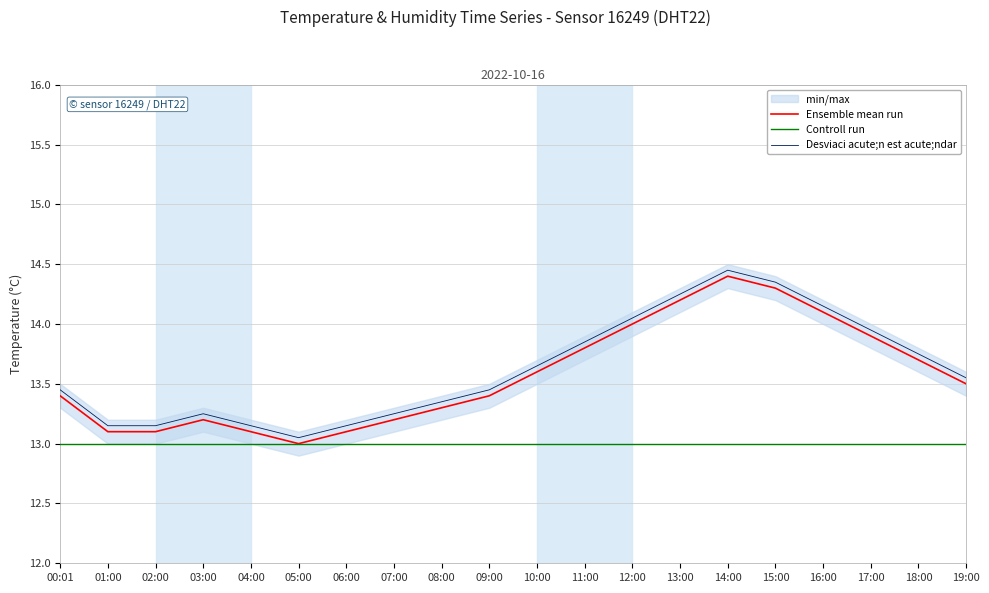

What is the difference between the maximum and minimum values in the Ensemble mean run series?

1.4